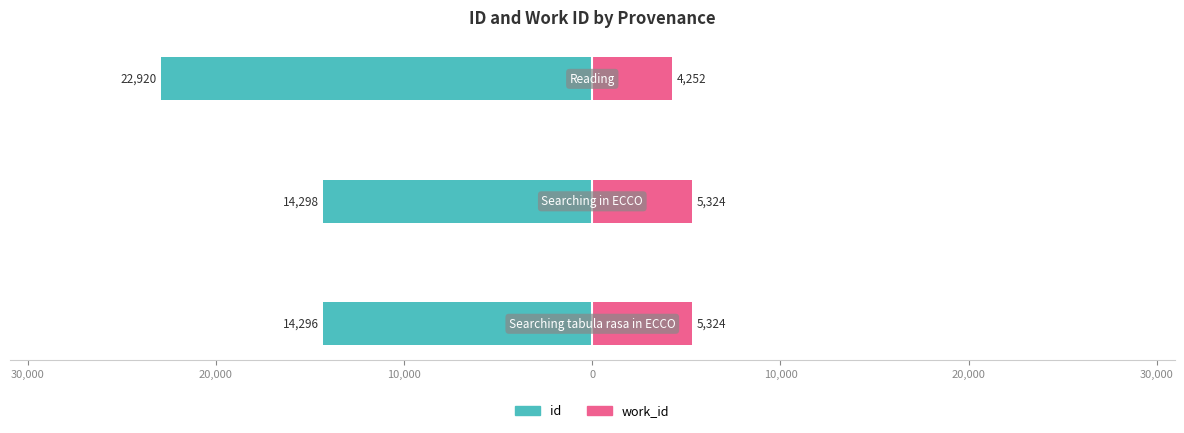

What is the difference between the maximum and minimum values in the work_id series?

1072